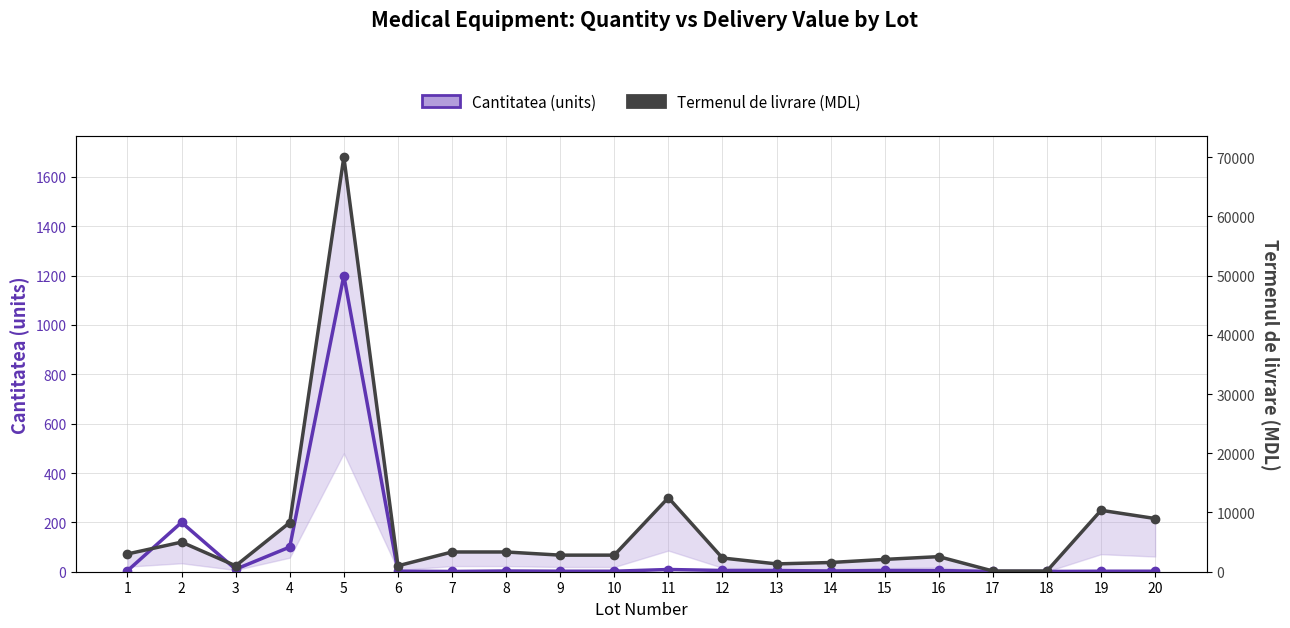

Does the chart have visible grid lines?

Yes